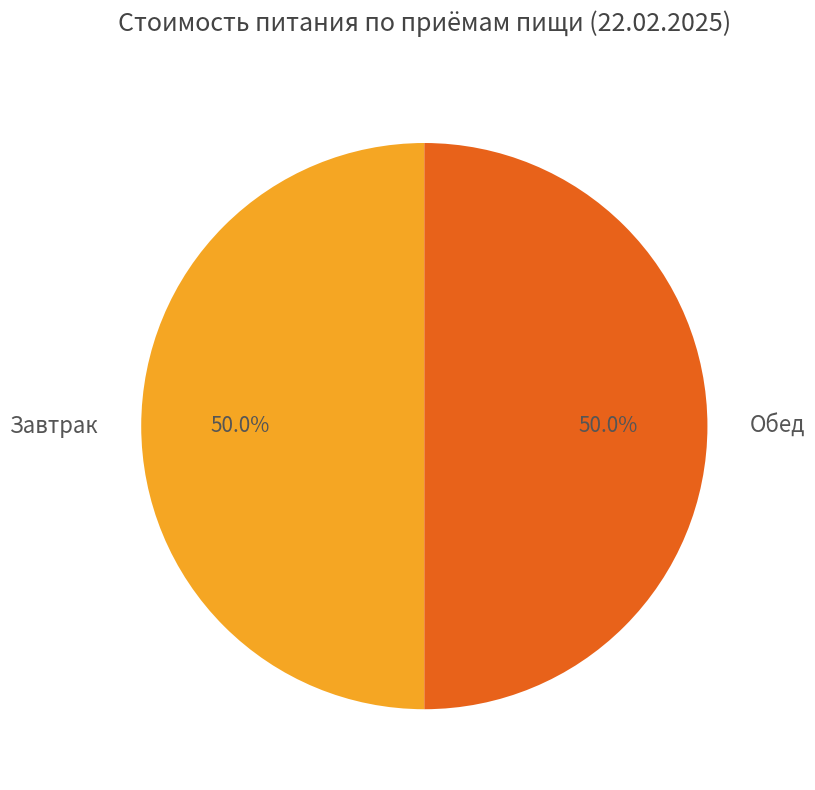

What is the ratio of the value at Обед to the value at Завтрак?

1.0